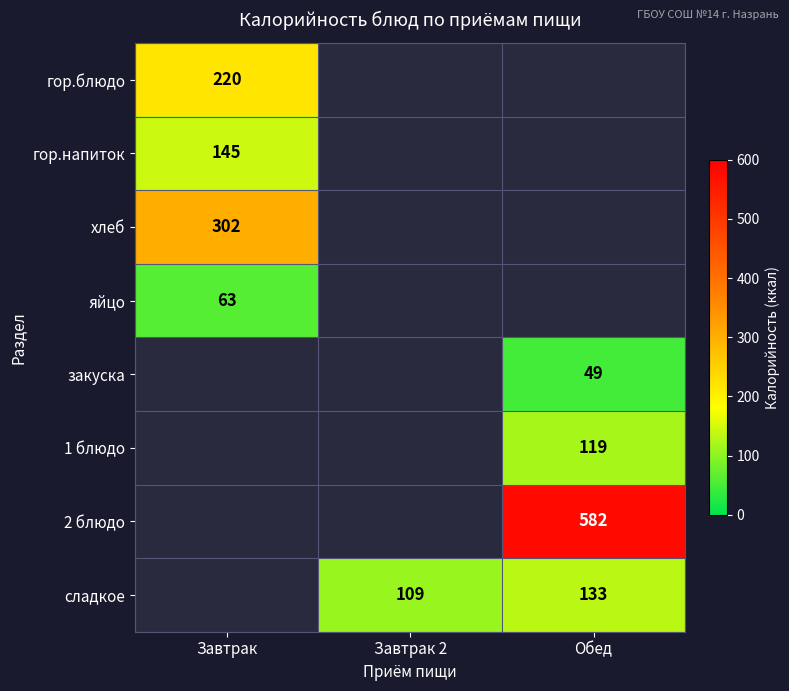

What is the smallest value displayed?

49.0